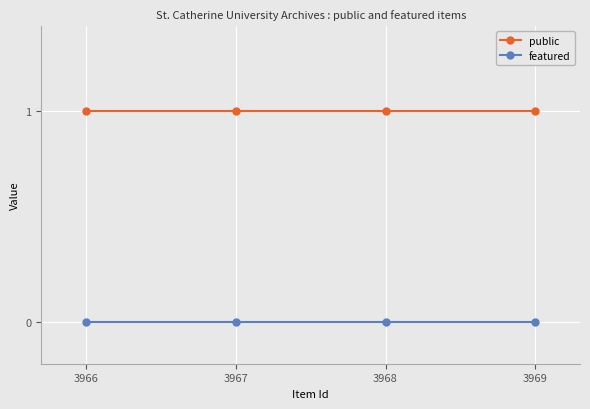

Does the chart have visible grid lines?

Yes